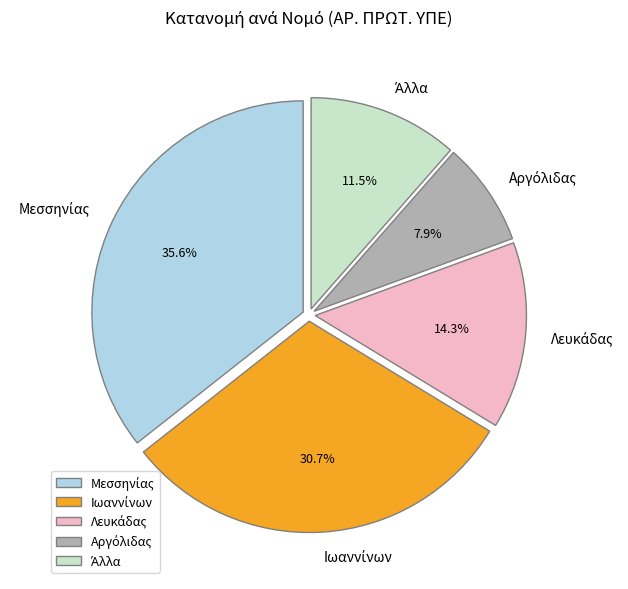

Is there any slice that represents more than half of the pie?

No